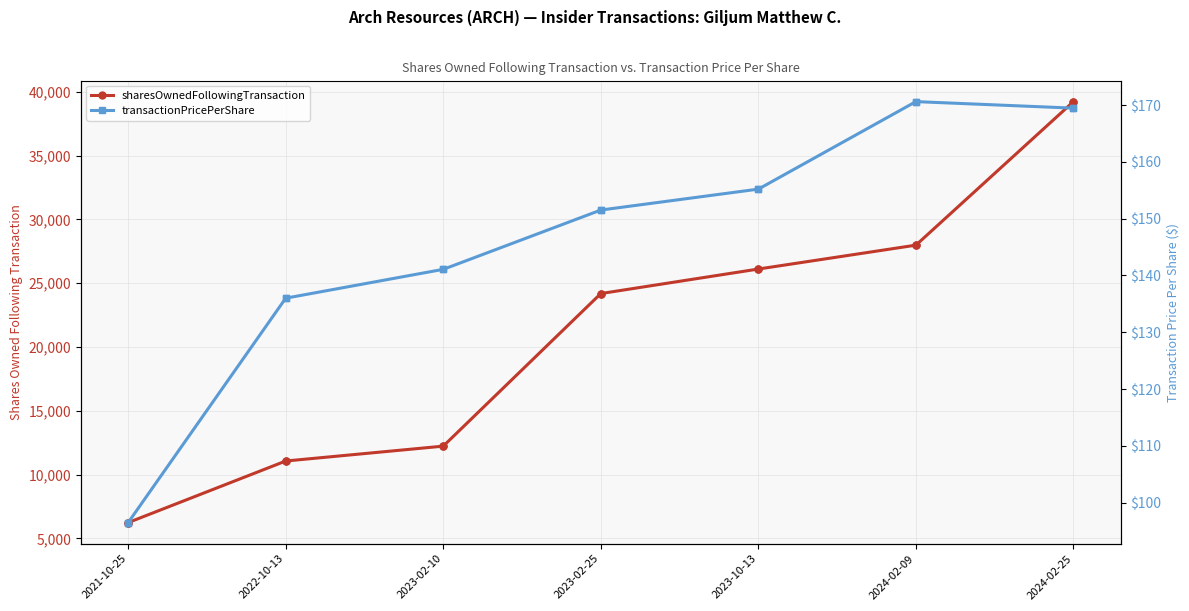

Which series has the largest range (max minus min)?

sharesOwnedFollowingTransaction